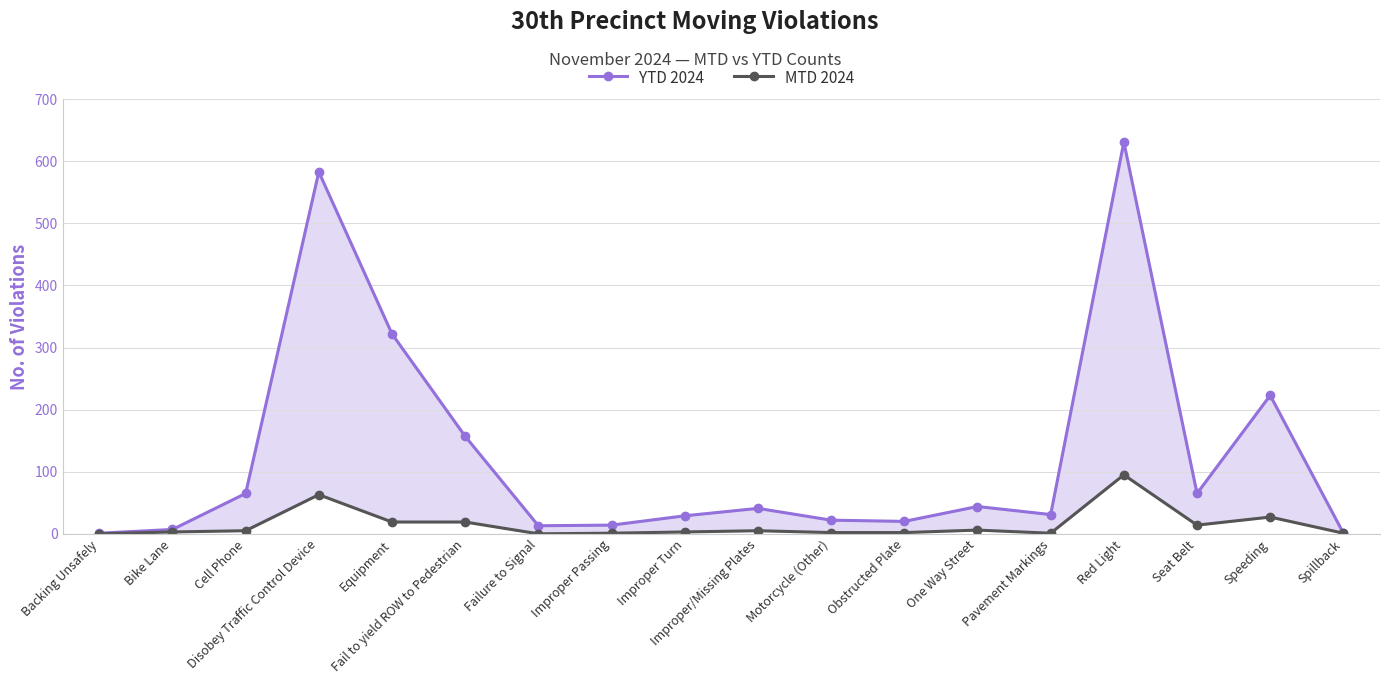

What is the total value across all series at Spillback?

2